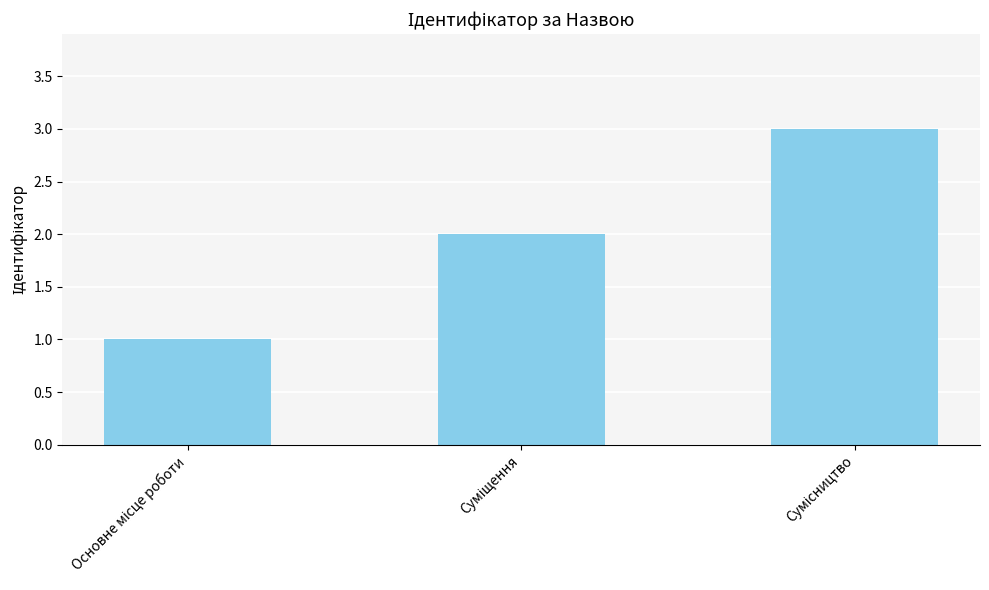

What is the greatest value displayed?

3